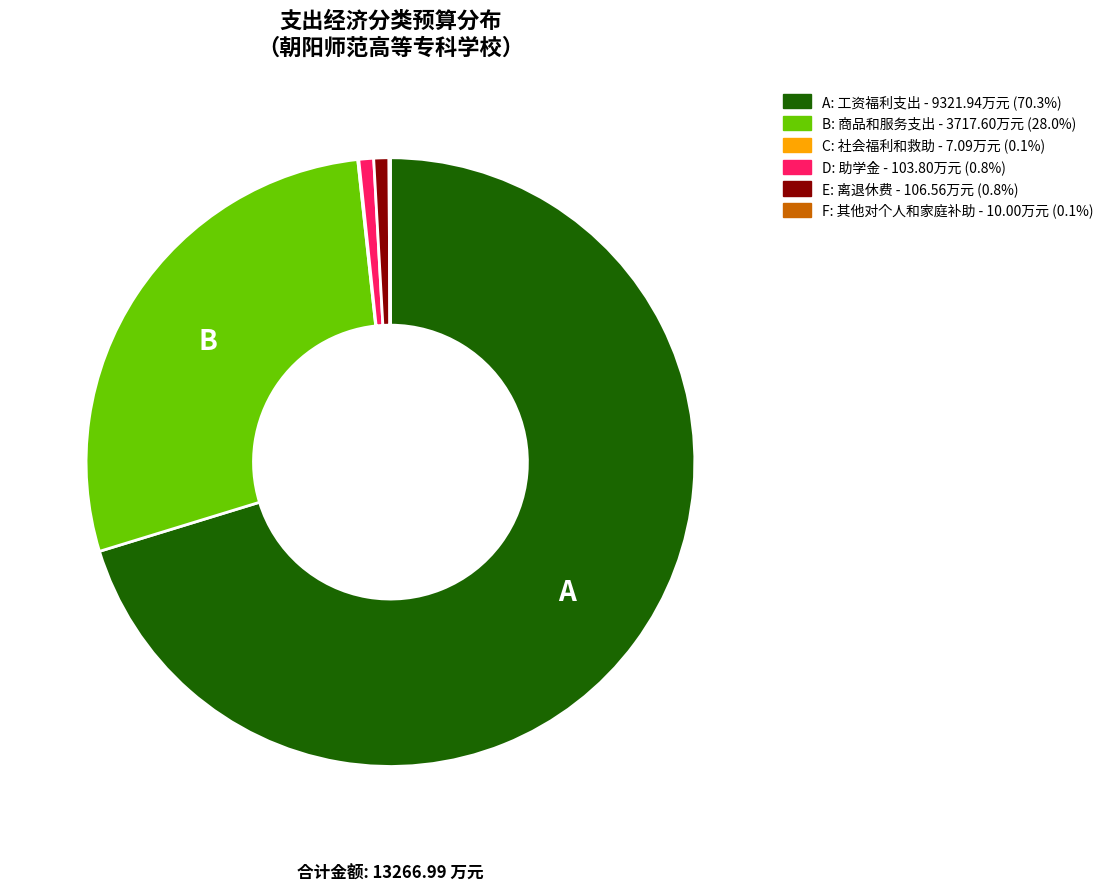

Is there any slice that represents more than half of the pie?

Yes